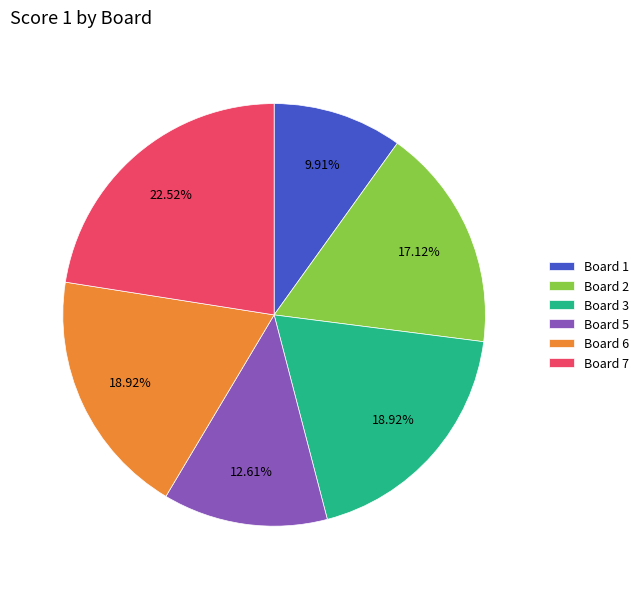

The Board 3 slice represents 19% of the pie. True or false?

True